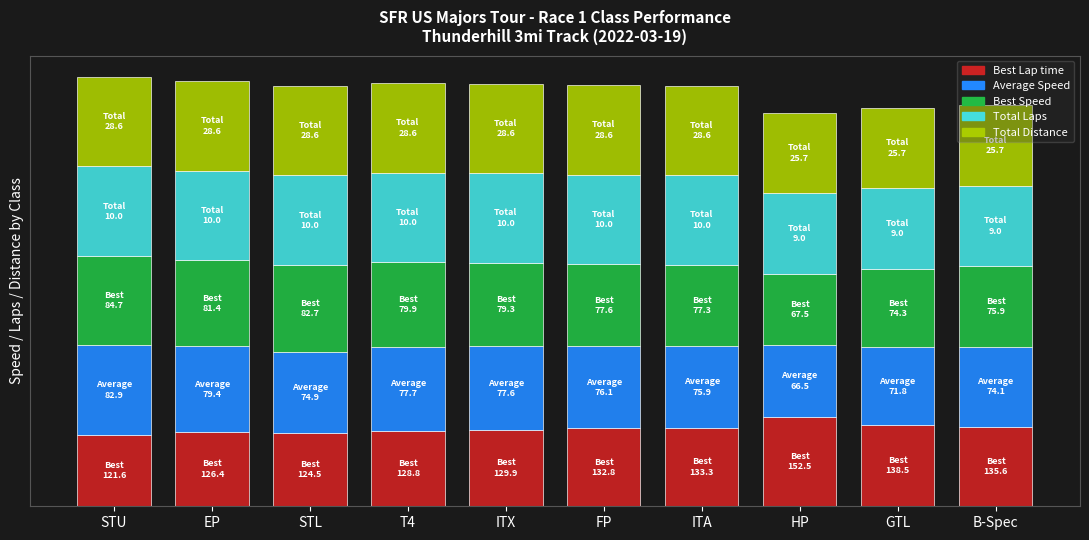

Which series changed the most between HP and B-Spec?

Best Lap time